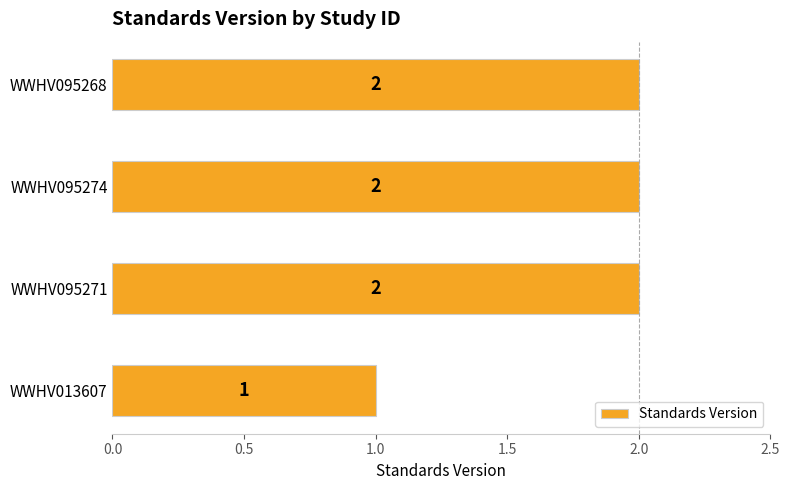

What is the ratio of the value at WWHV095271 to the value at WWHV095274?

1.0